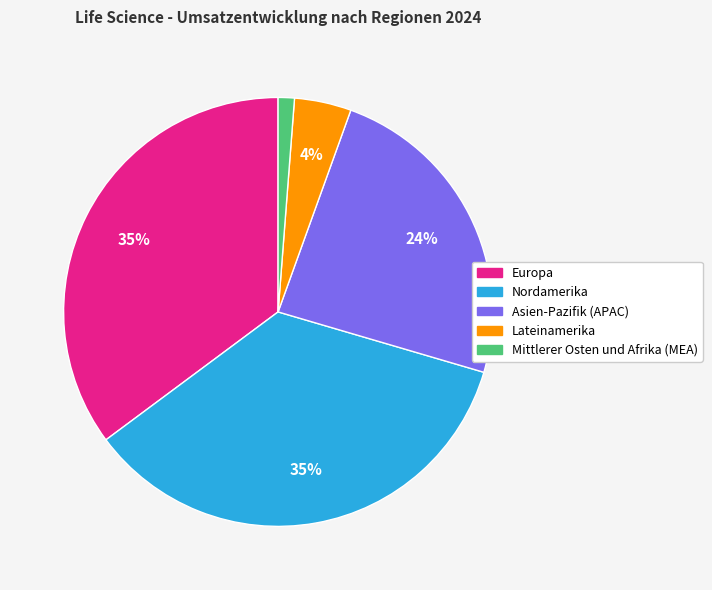

Do Europa and Mittlerer Osten und Afrika (MEA) together represent more than half of the pie?

No